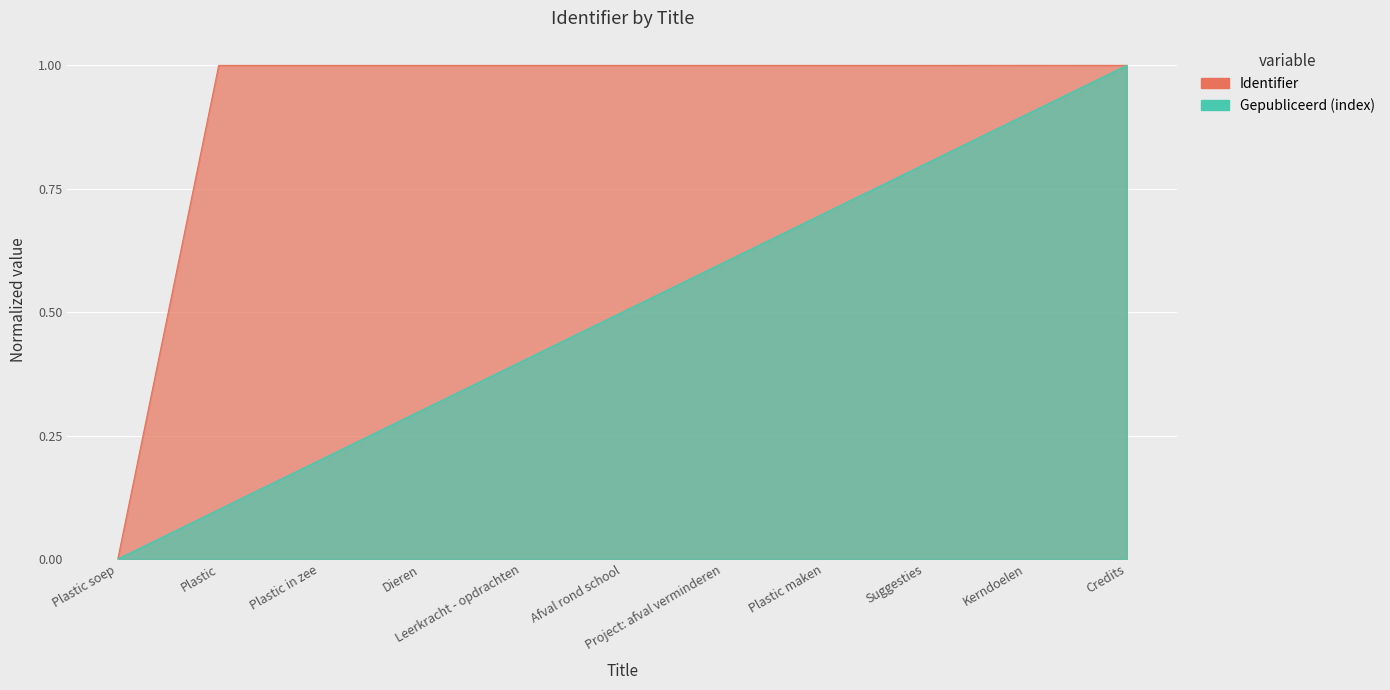

What is the average value?

0.9